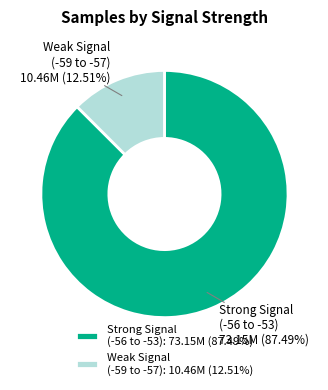

Is there any slice that represents more than half of the pie?

Yes